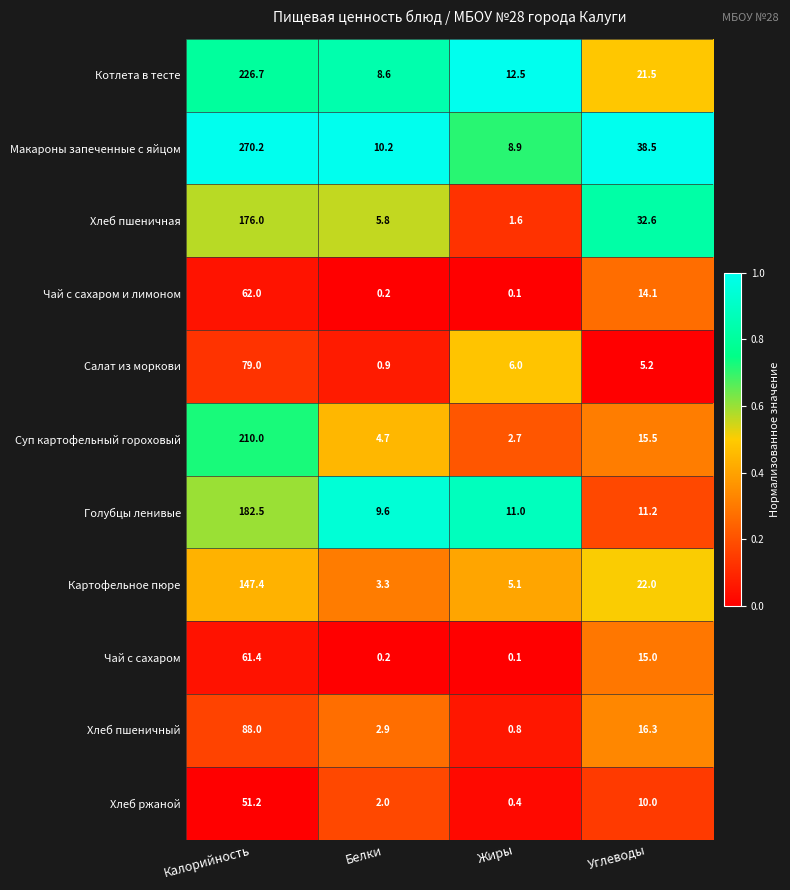

At which category is the sum across all series the highest?

Калорийность